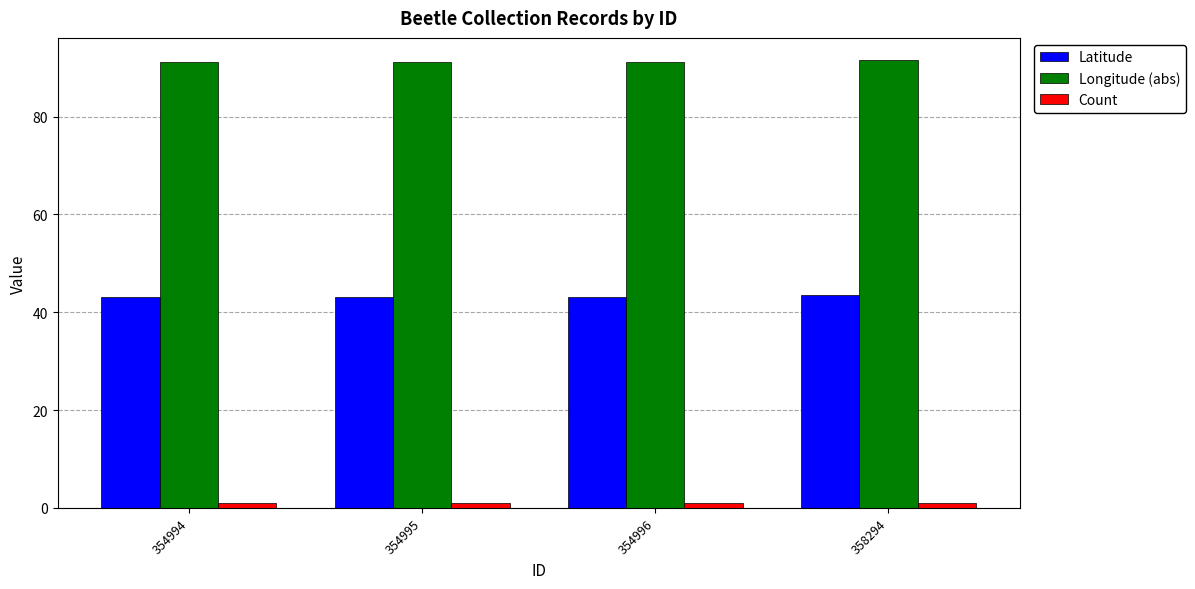

What is the total value across all series at 358294?

136.0